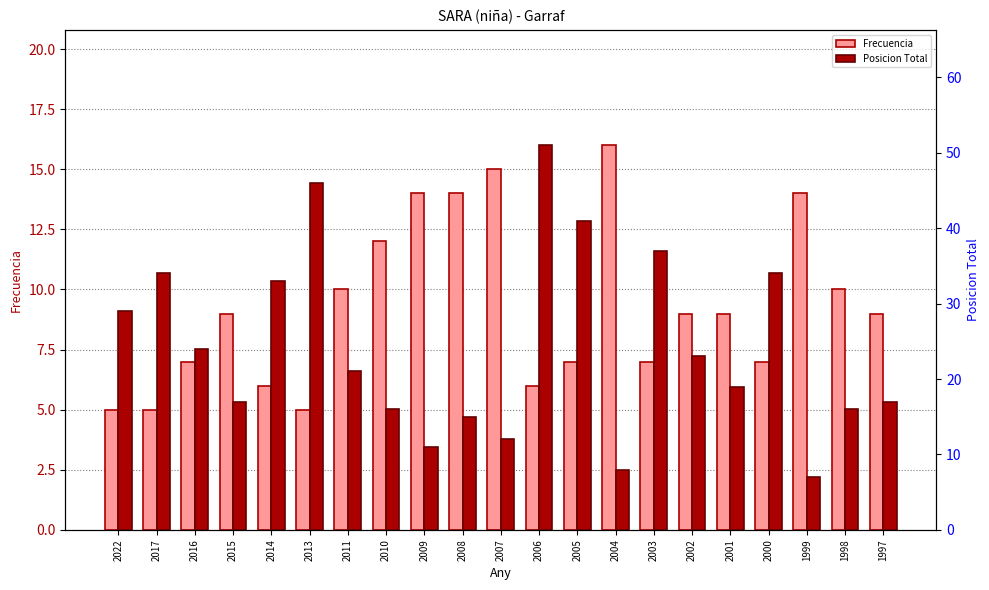

List the series in order of their peak value, lowest first.

Frecuencia, Posicion Total